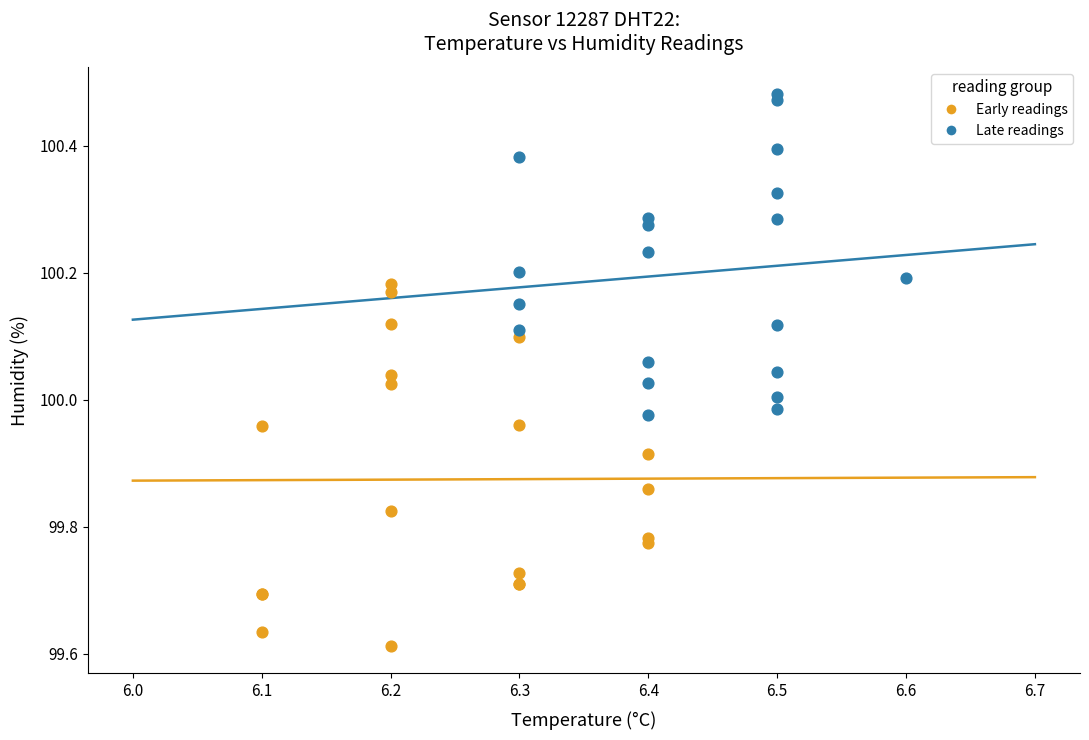

Which series reaches the maximum Y coordinate?

Late readings